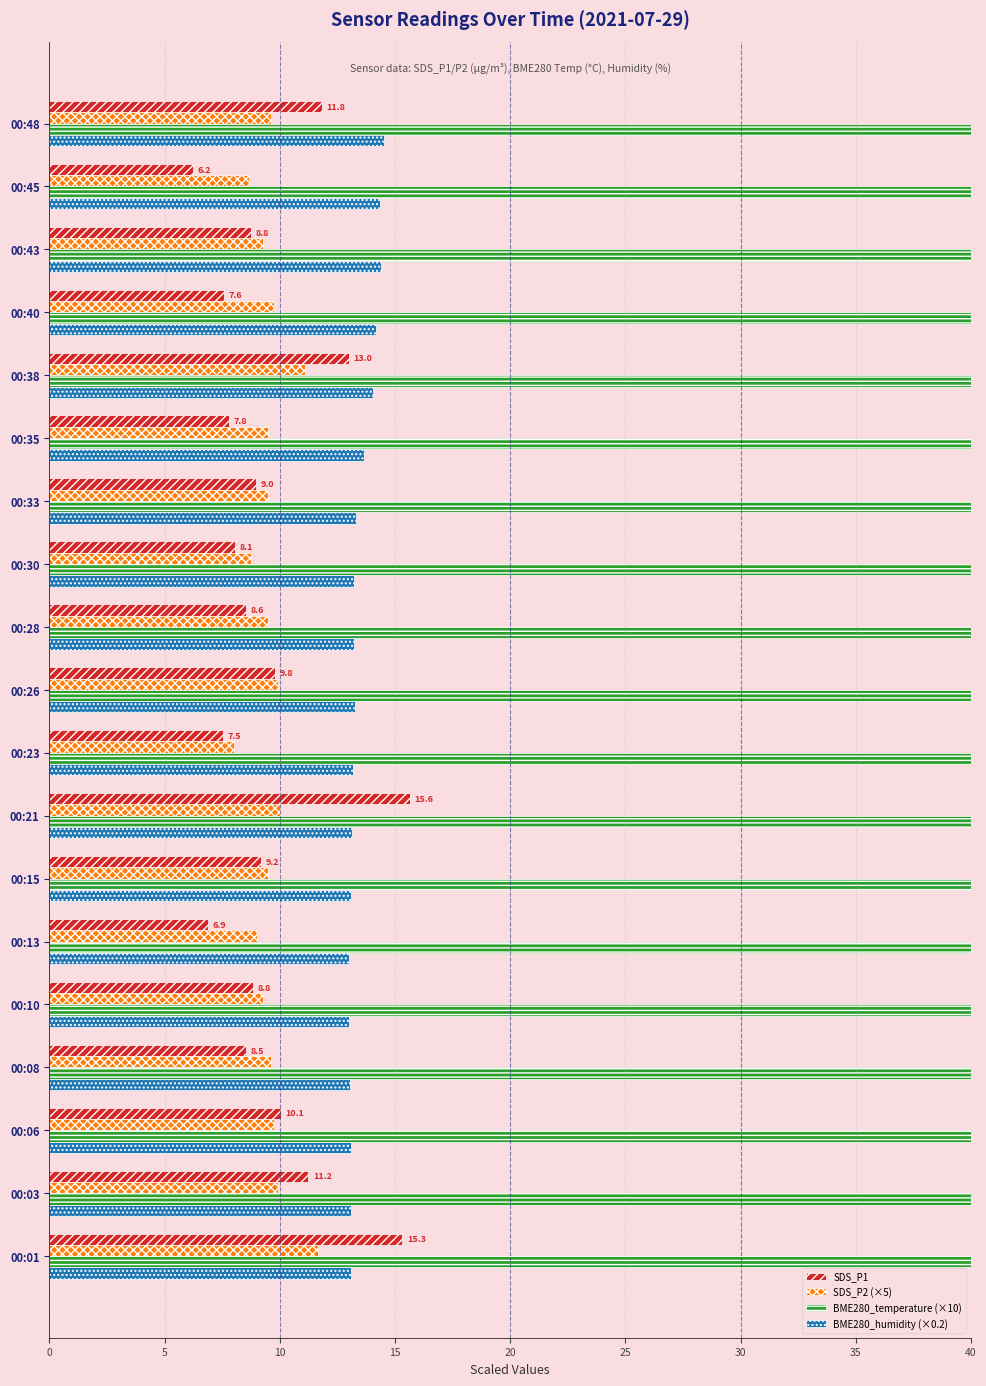

What is the difference between the maximum and minimum values in the SDS_P2 (×5) series?

3.7